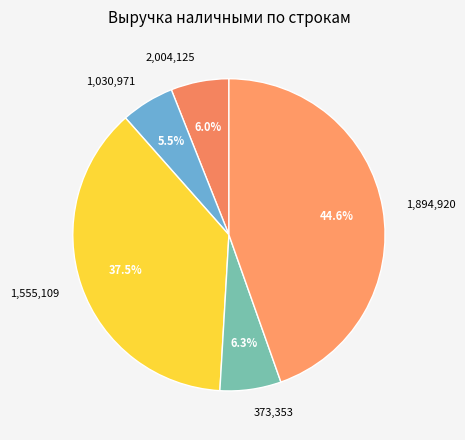

Is there a majority slice in this chart?

No